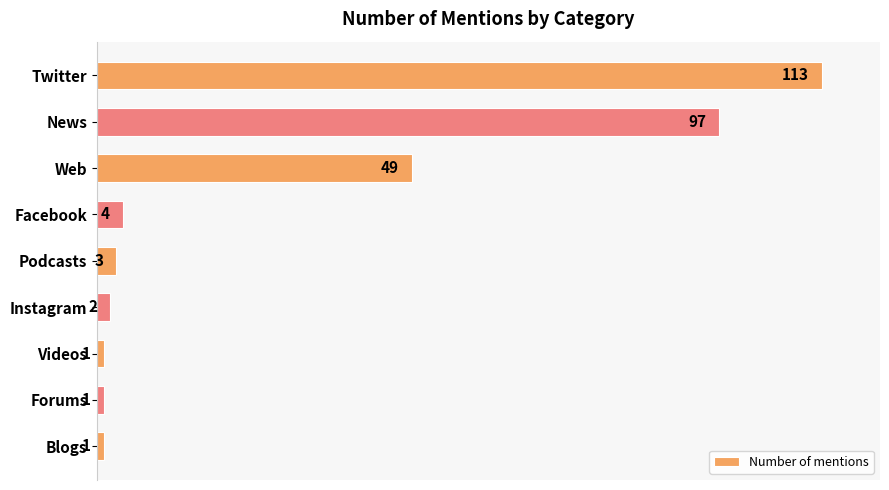

What is the difference between the maximum and second lowest values?

112